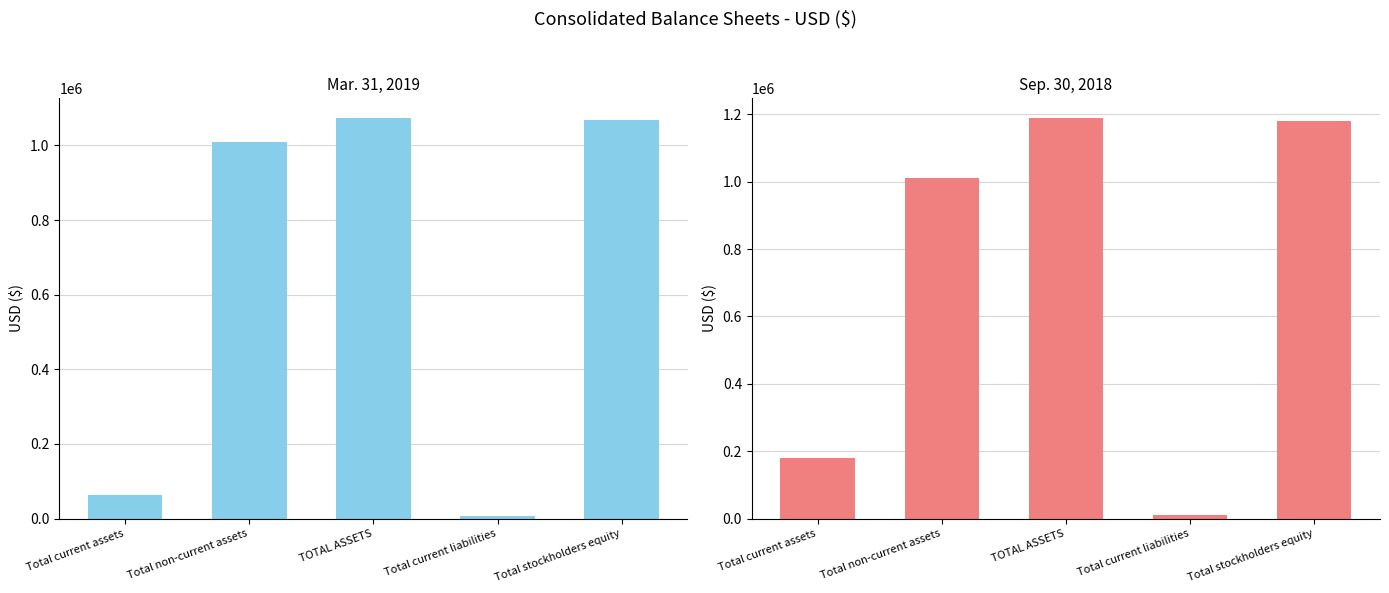

Is it true that Mar. 31, 2019 equals 1009668 at Total non-current assets?

True